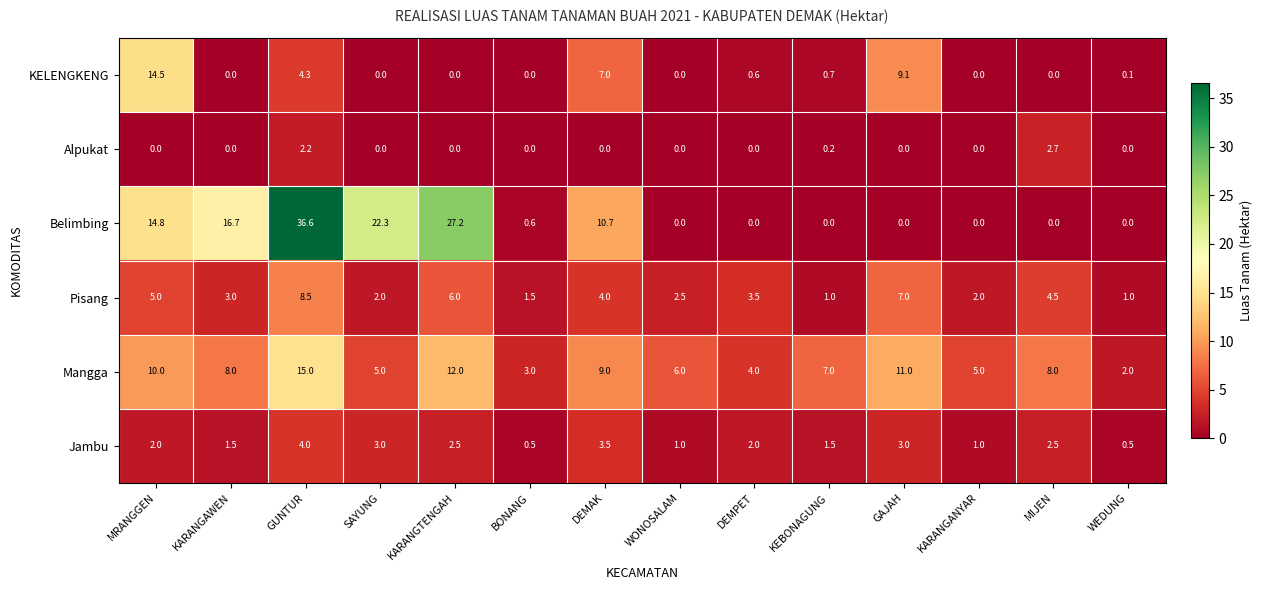

At which label does Pisang first exceed 3?

MRANGGEN